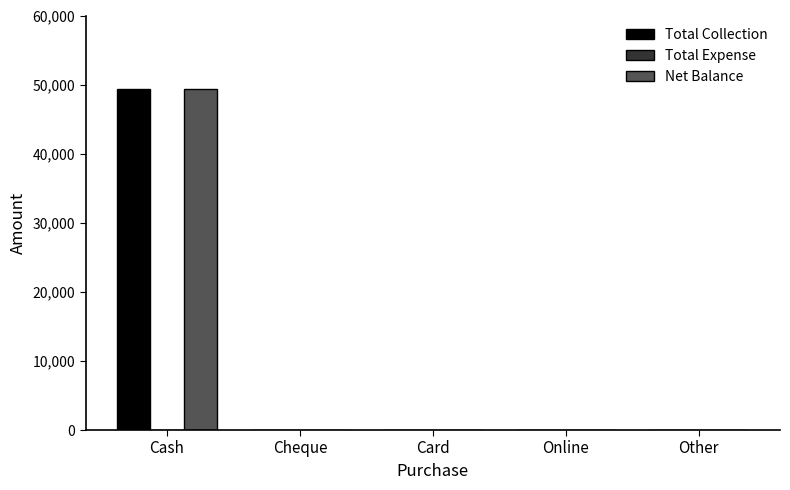

Are the bars horizontal?

No